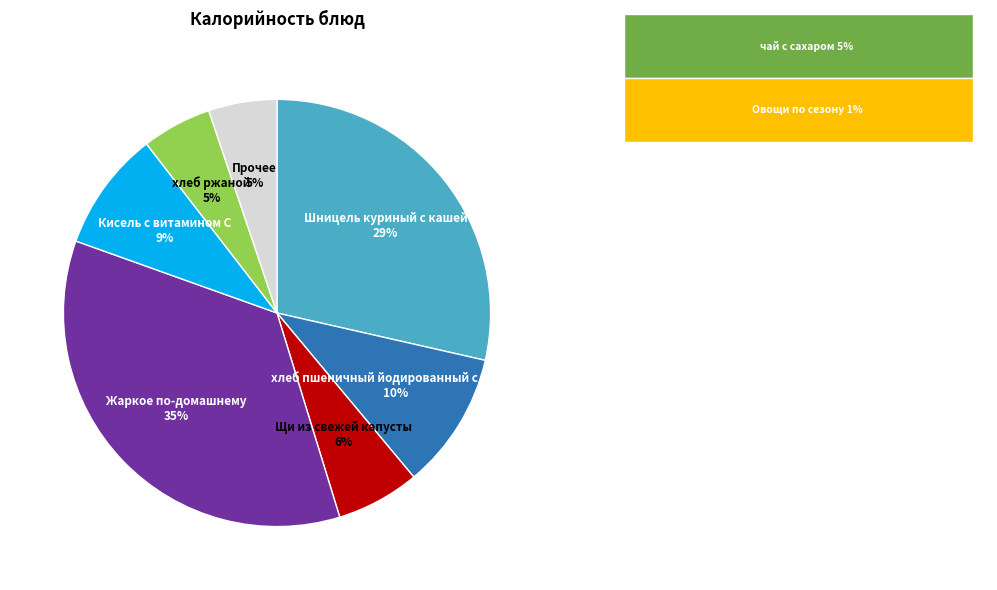

To the nearest percent, what is the difference between the largest and smallest slice percentages?

30%